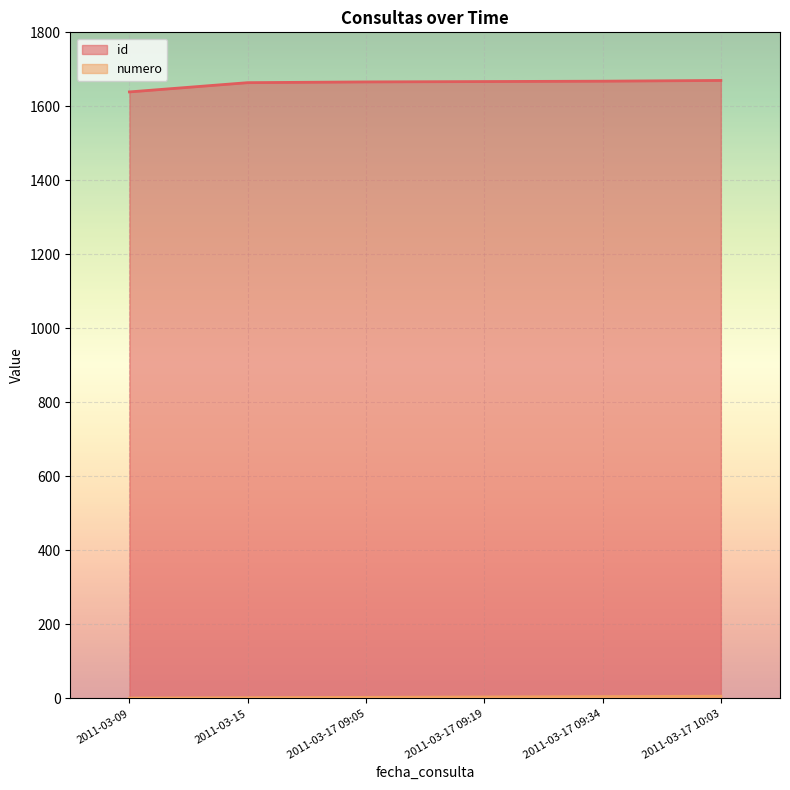

What is the spread (max minus min) of values at 2011-03-17 10:03?

1664